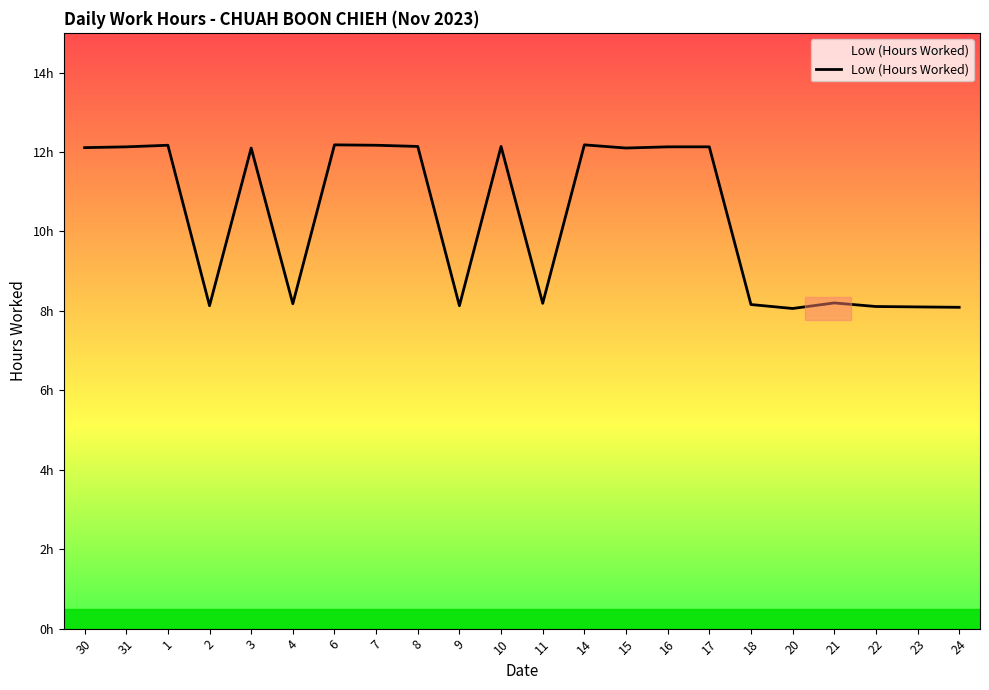

True or false: there are more than 0 points higher than both neighbors.

True